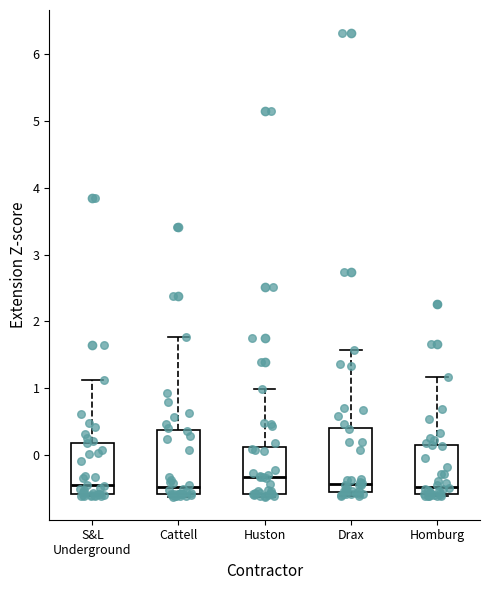

Reading left to right, transcribe this box plot: for each box, give where its median line is, the range the box spans, and where its two whiskers end, as read against the y-axis. The values are not printed on the chart, so give them approximately, as read against the axis.

S&L Underground: median -0.4, box -0.6 to 0.2, whiskers -0.6 to 1.1
Cattell: median -0.5, box -0.6 to 0.4, whiskers -0.6 (just below the box's lower edge) to 1.8
Huston: median -0.3, box -0.6 to 0.1, whiskers -0.6 (just below the box's lower edge) to 1.0
Drax: median -0.4, box -0.5 to 0.4, whiskers -0.6 to 1.6
Homburg: median -0.5, box -0.6 to 0.2, whiskers -0.6 (just below the box's lower edge) to 1.2